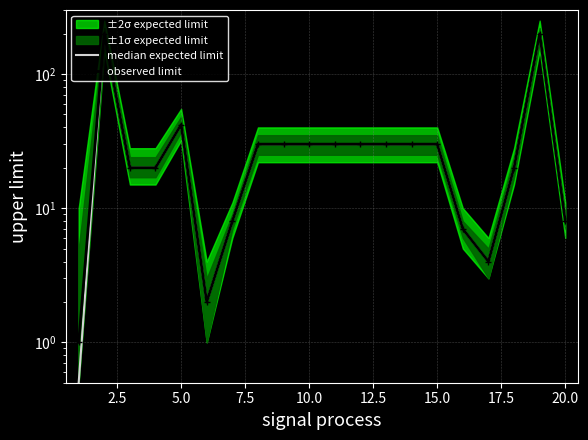

In median expected limit, how many points are lower than both neighbors (excluding endpoints)?

2